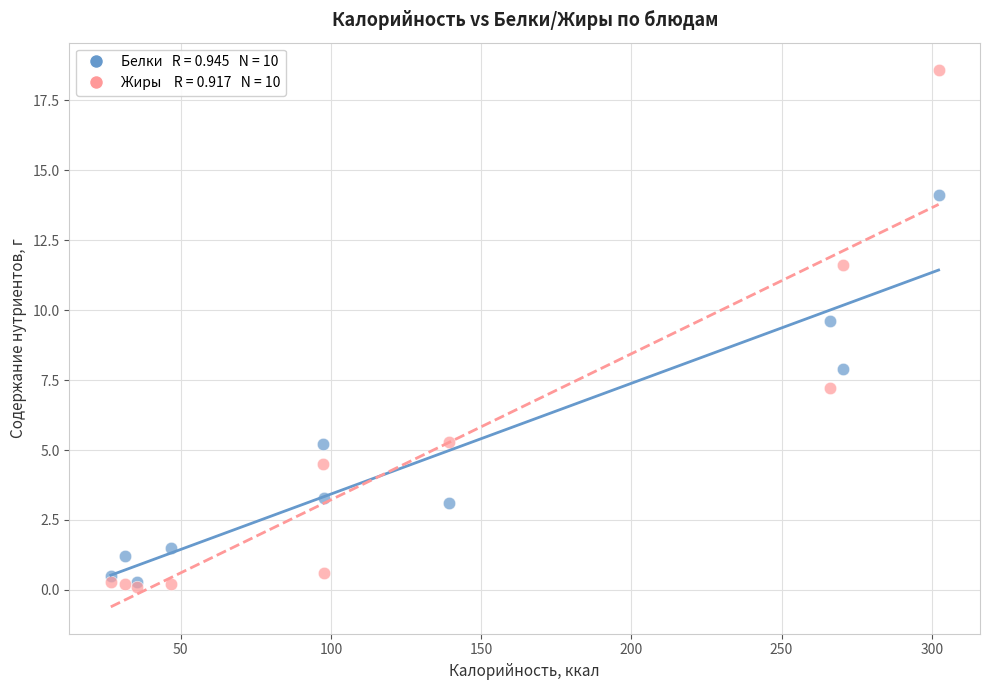

Across all series, what Y value is closest to 9?

9.6